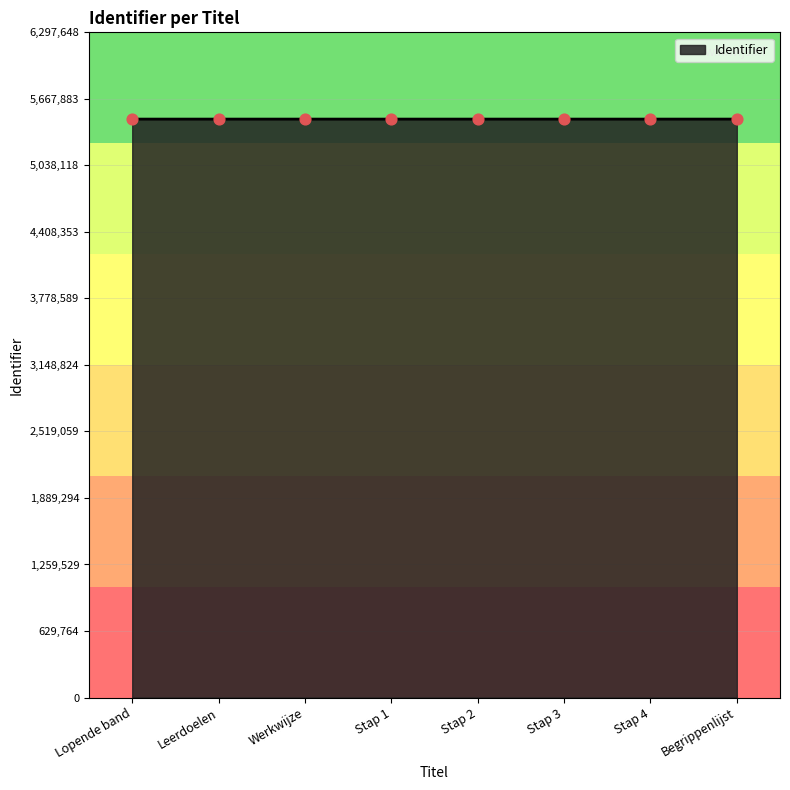

What is the ratio of the value at Leerdoelen to the value at Stap 2?

1.0